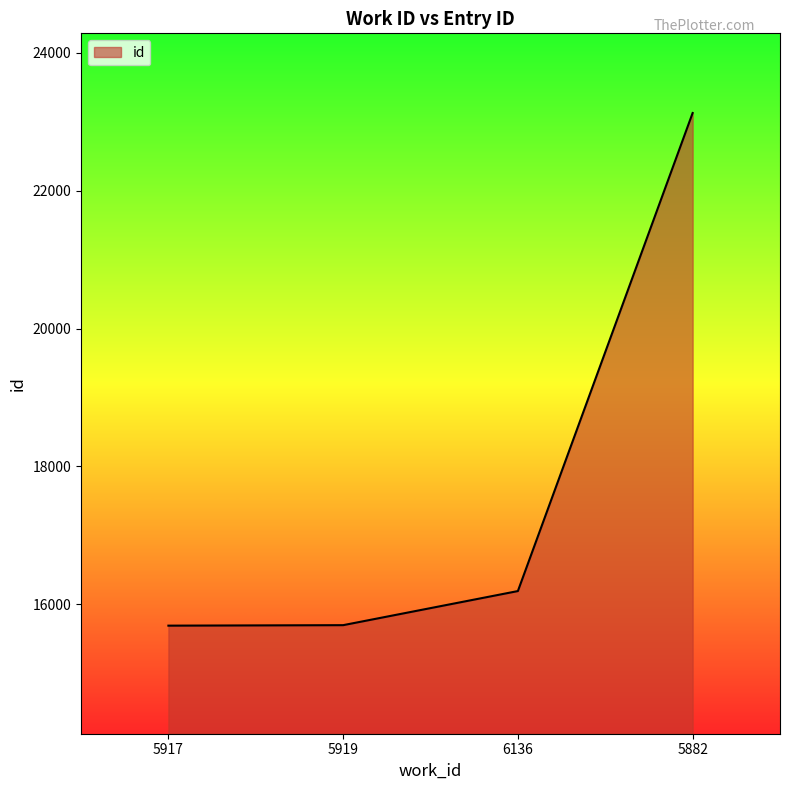

Which label corresponds to the largest value in the chart?

5882